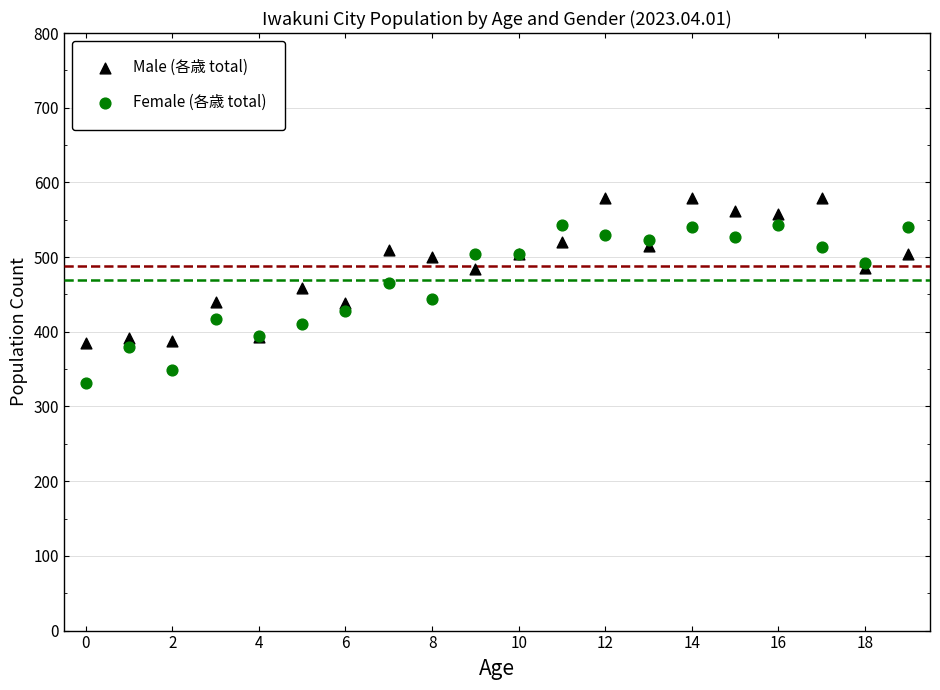

Which series reaches the minimum Y coordinate?

Female (各歳 total)